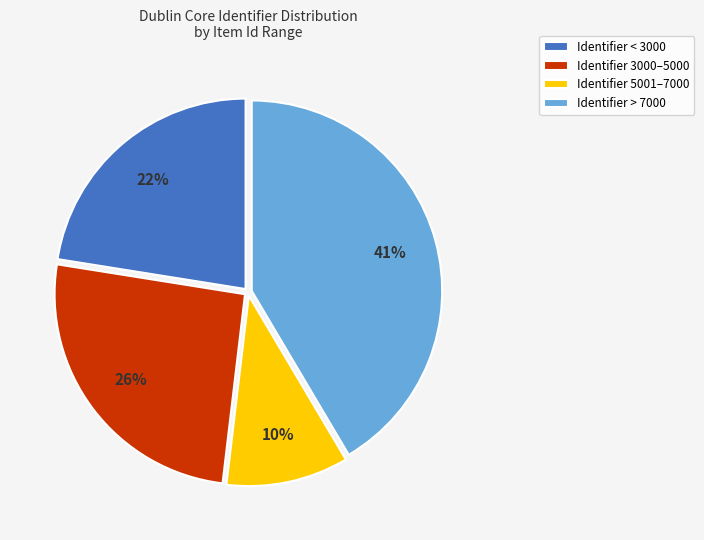

Is there a majority slice in this chart?

No